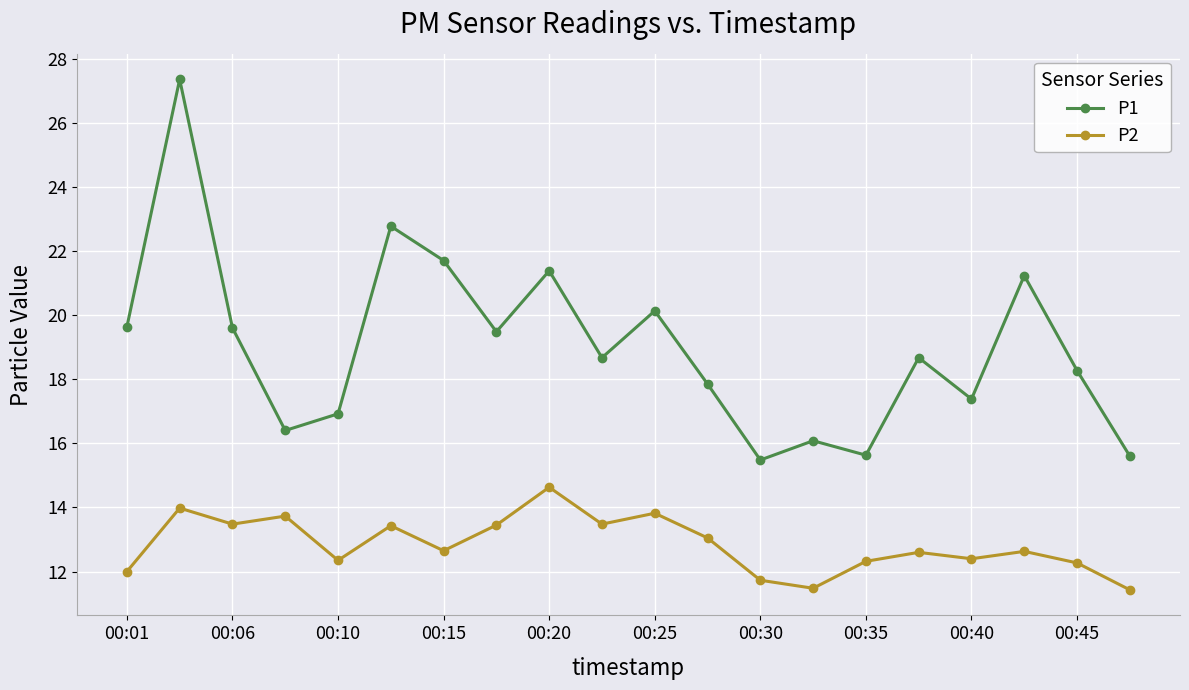

Rank the series by their maximum value, from highest to lowest.

P1, P2